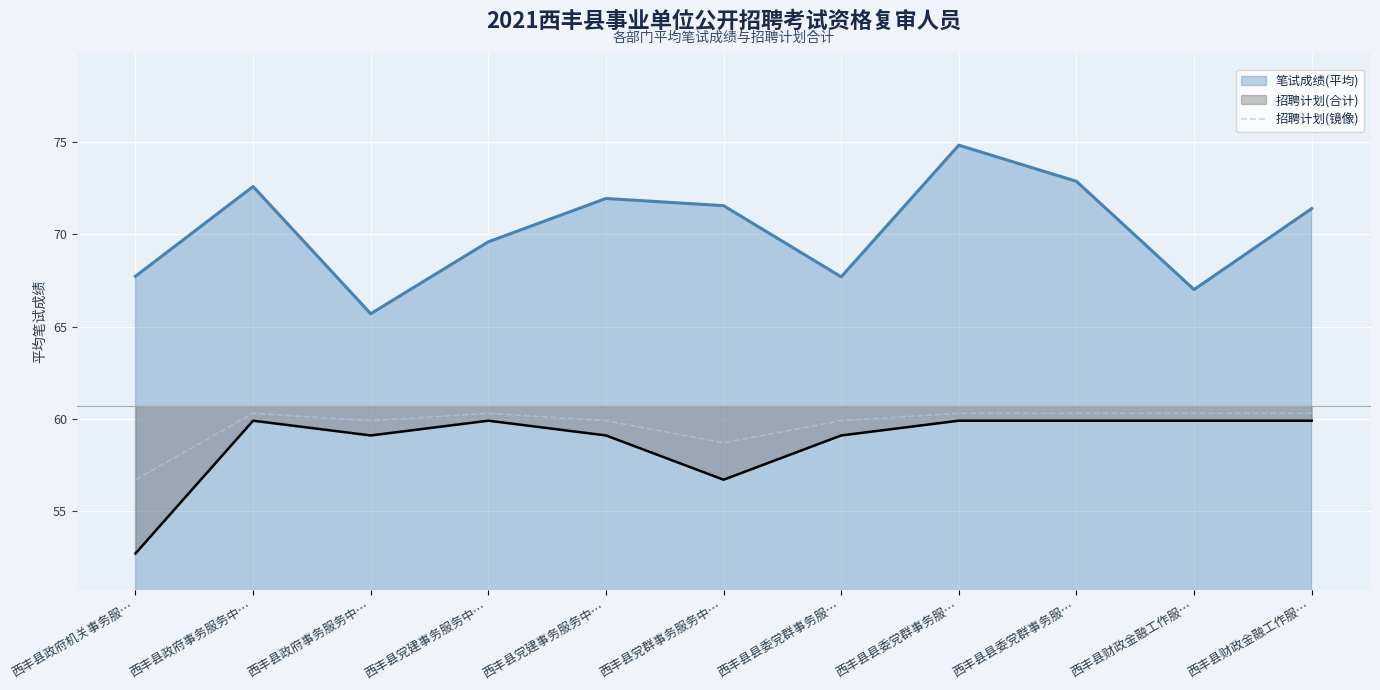

What is the smallest value displayed?

52.7